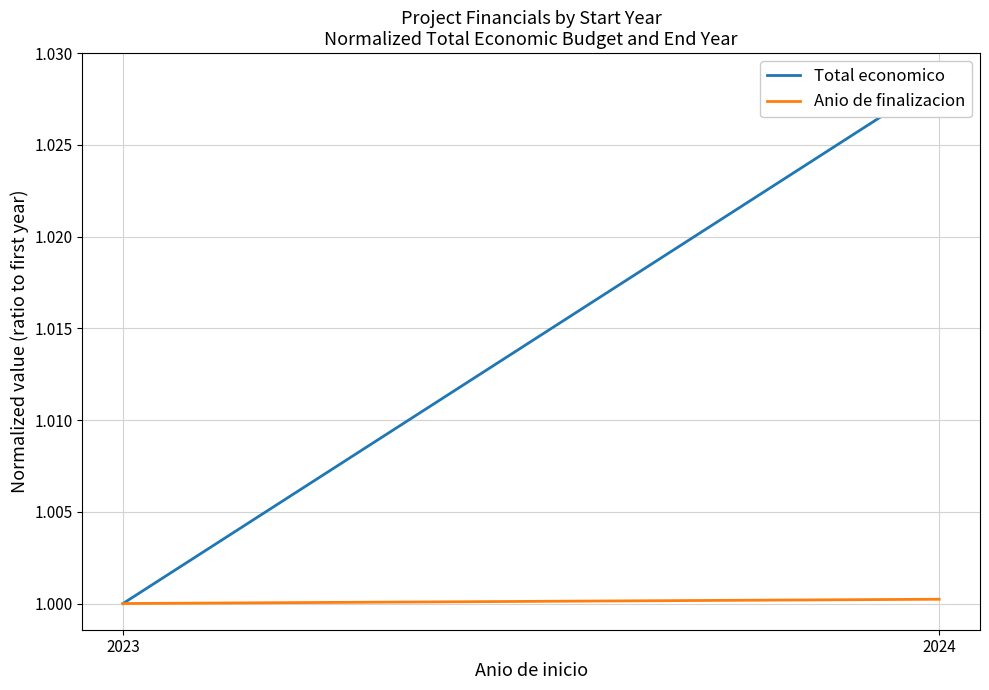

The Anio de finalizacion series shows 1.3 at 2024. True or false?

False